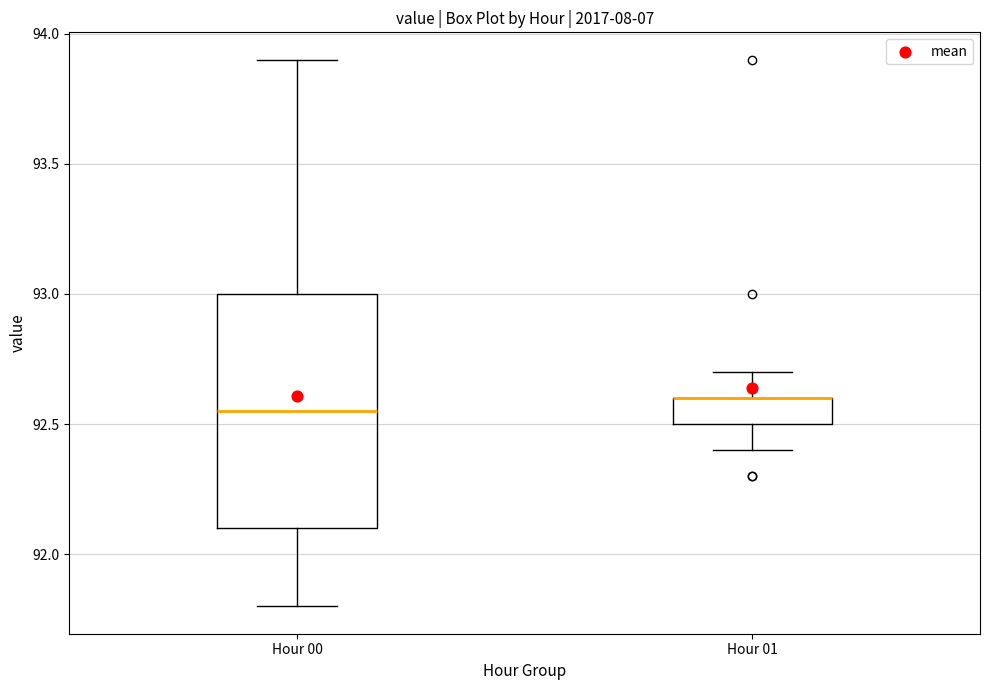

Where is the lower edge of the box for Hour 01 on the y-axis? The values are not printed on the chart, so give them approximately, as read against the axis.

92.50